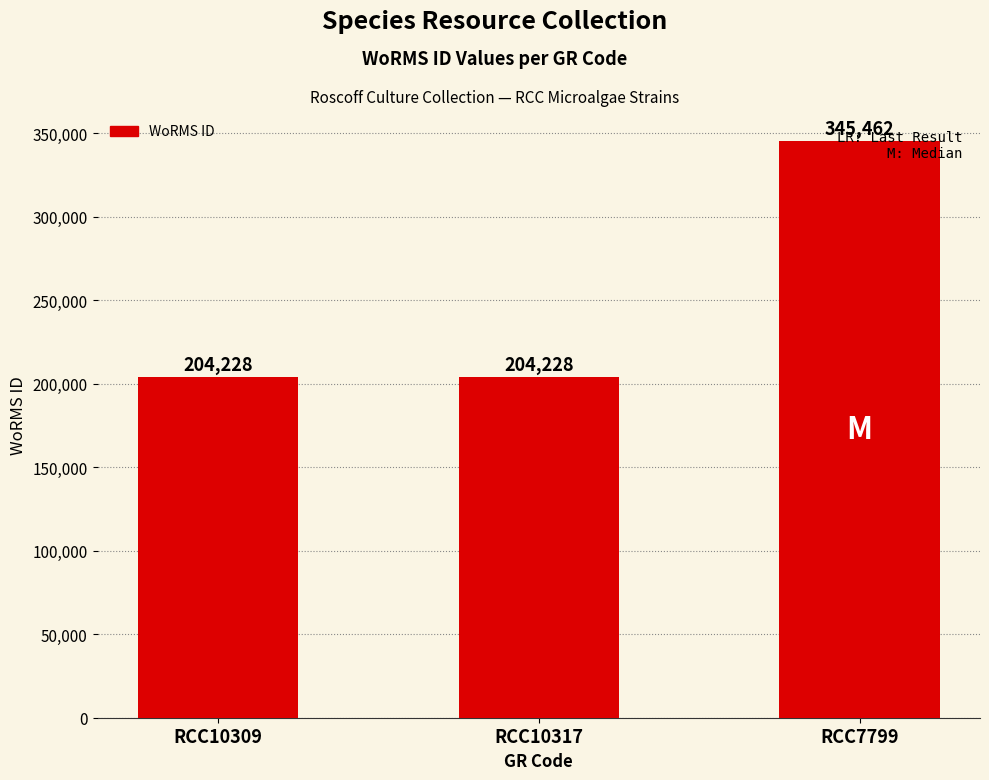

What position from the left is RCC7799?

3